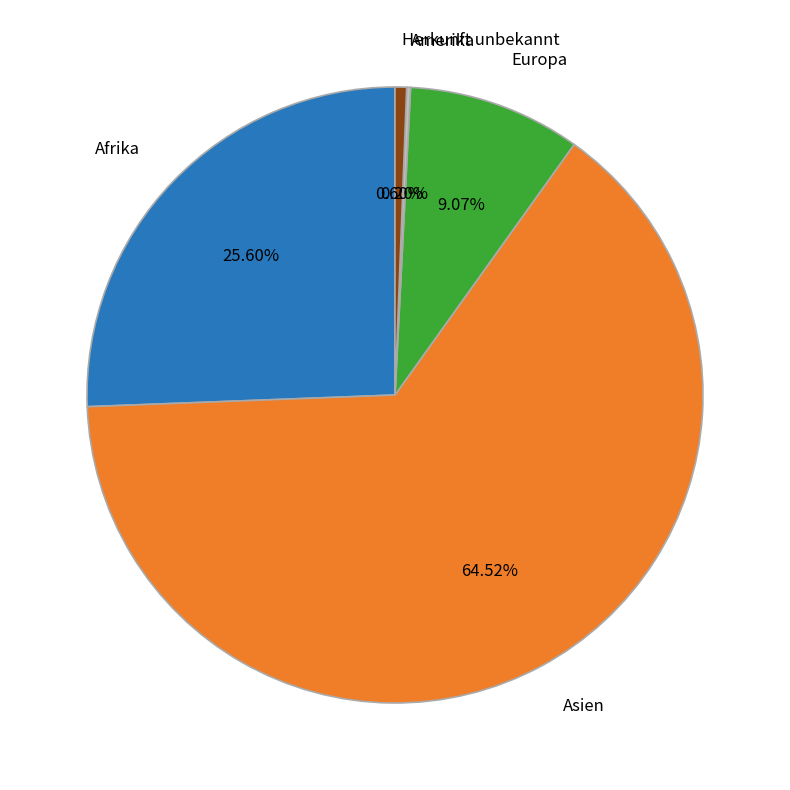

Is Asien the majority of the pie?

Yes